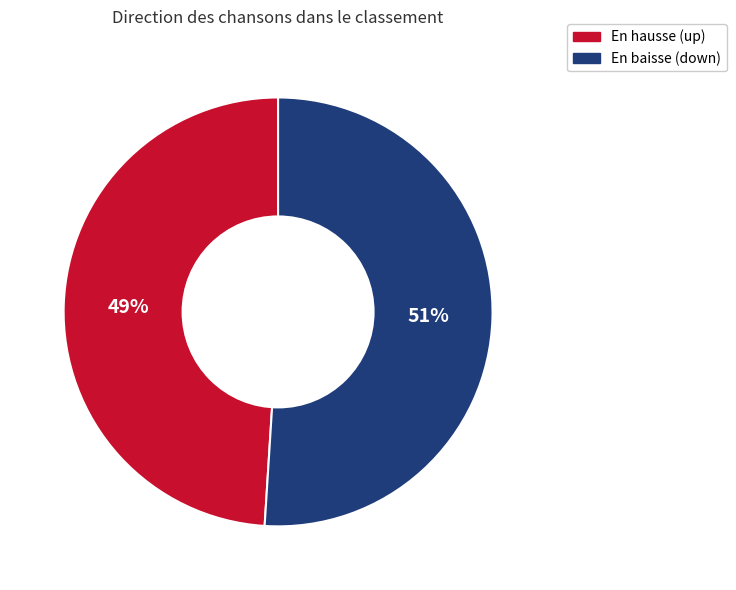

Is there a majority slice in this chart?

Yes